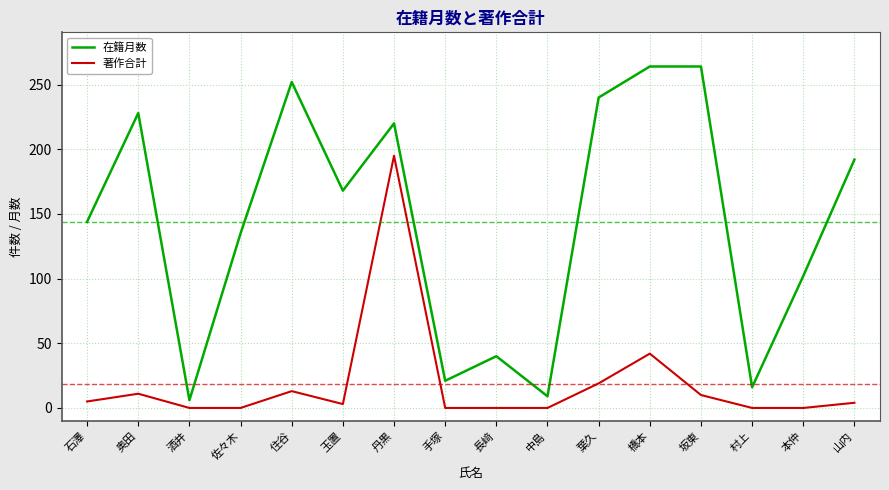

At which category is the sum across all series the highest?

丹黒